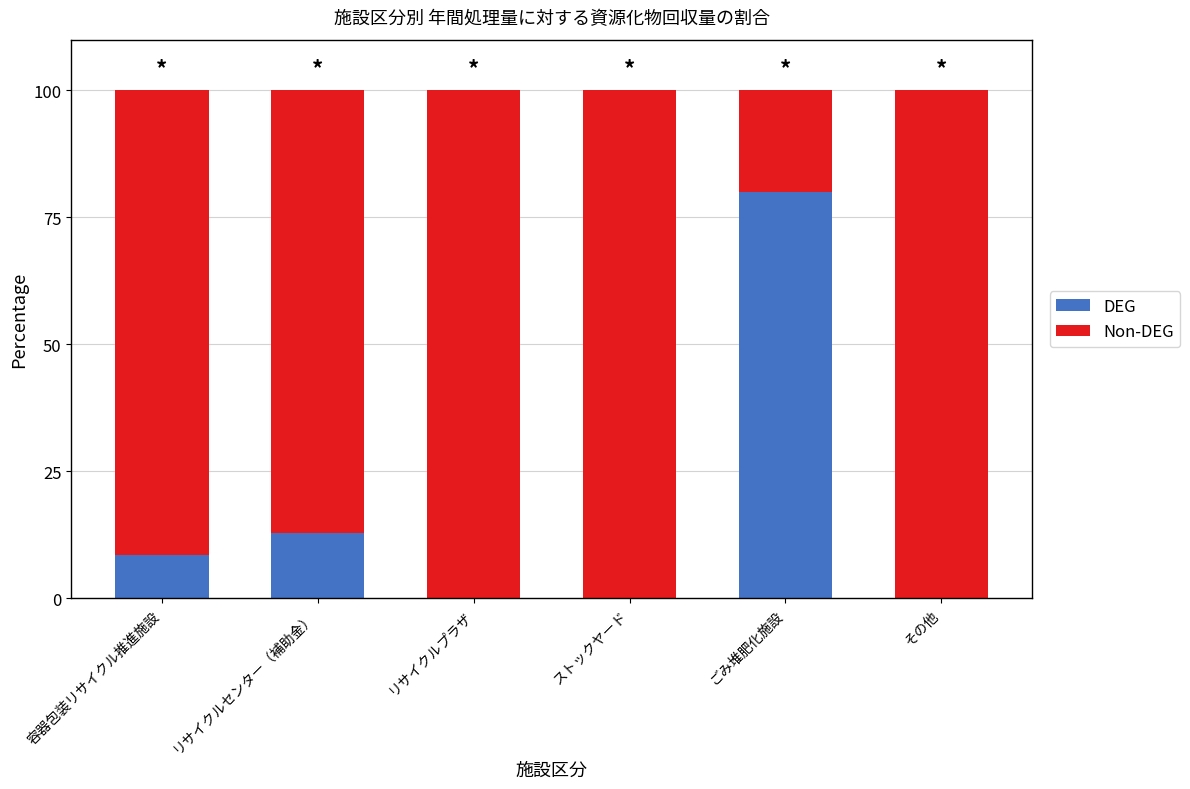

What are all the series names shown in the legend?

DEG, Non-DEG